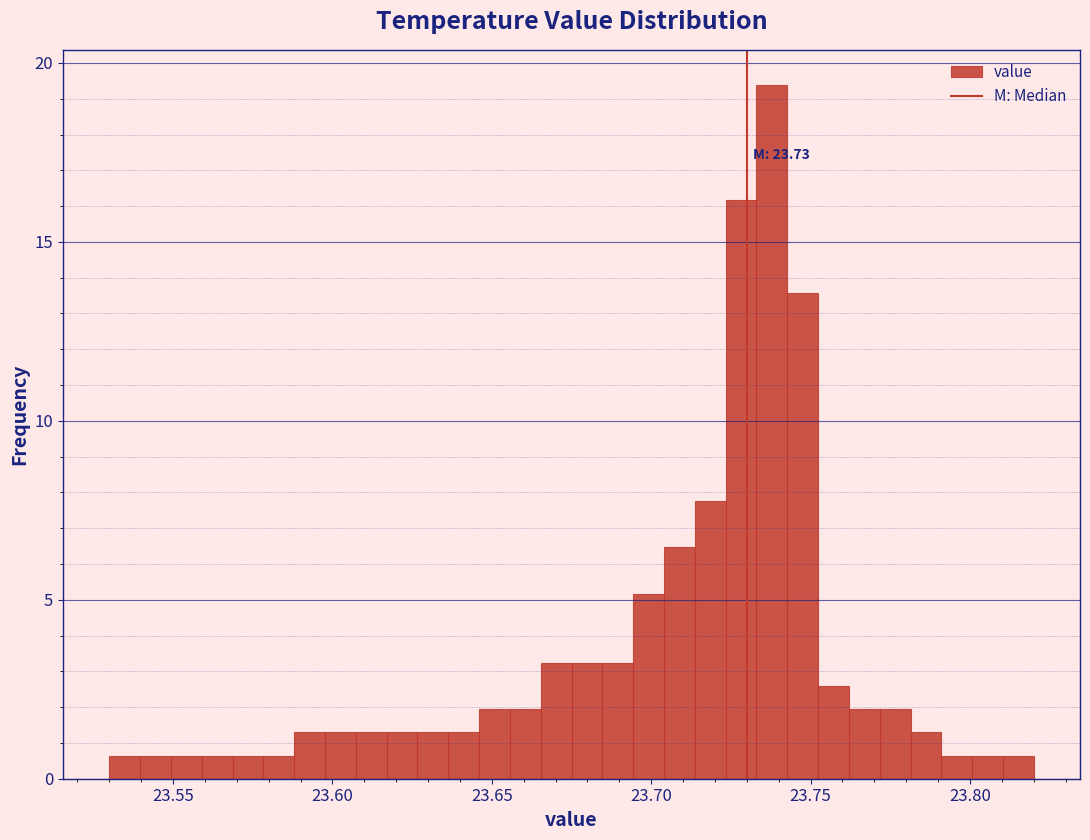

Around what value on the x-axis is the tallest bar? Give the approximate position of its centre, as read against the axis.

23.740